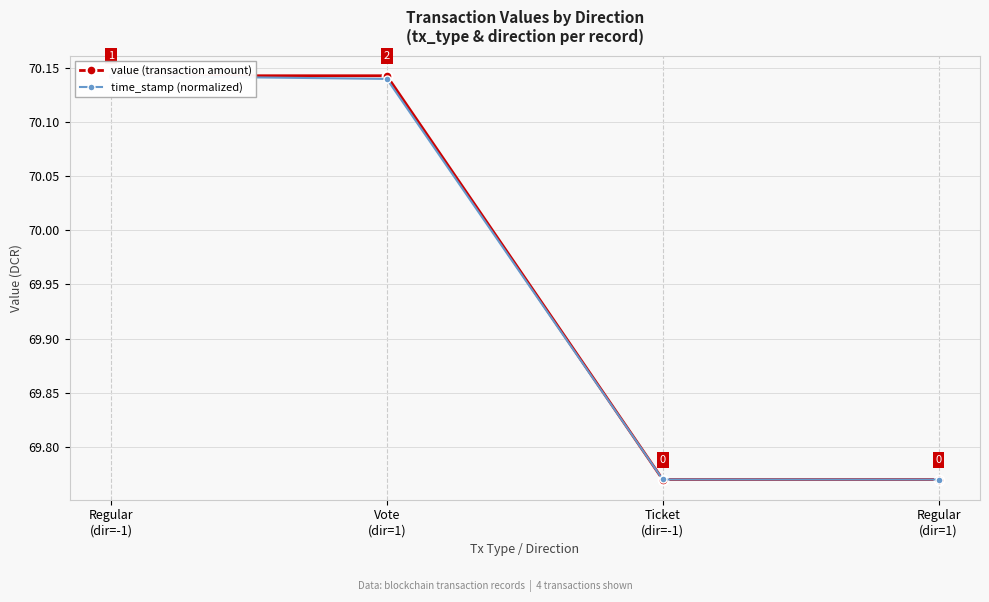

The value of value (transaction amount) at Regular
(dir=-1) is 97.9. True or false?

False